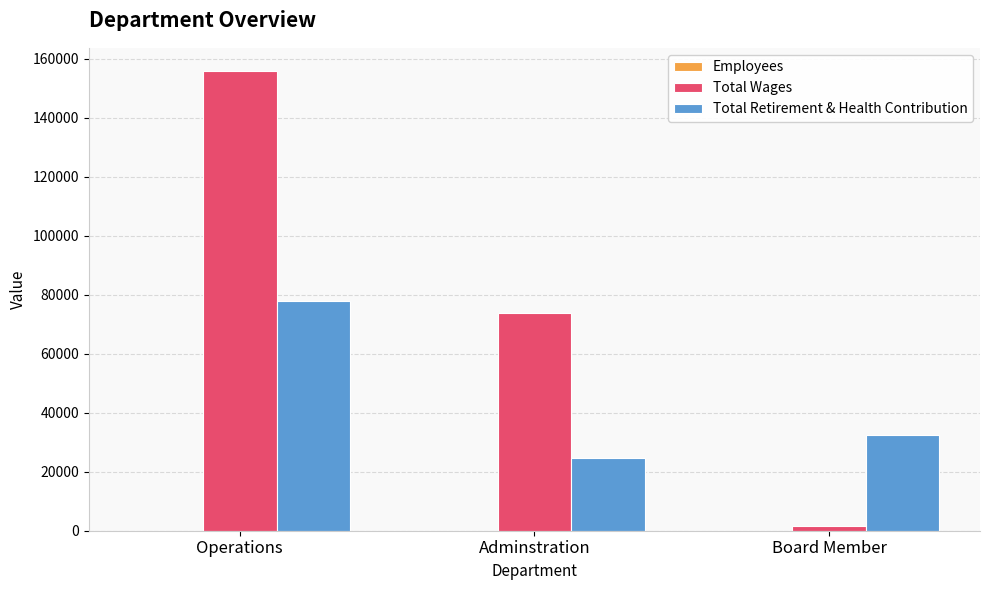

Count the Total Retirement & Health Contribution values in the range 24545 to 78032.

3